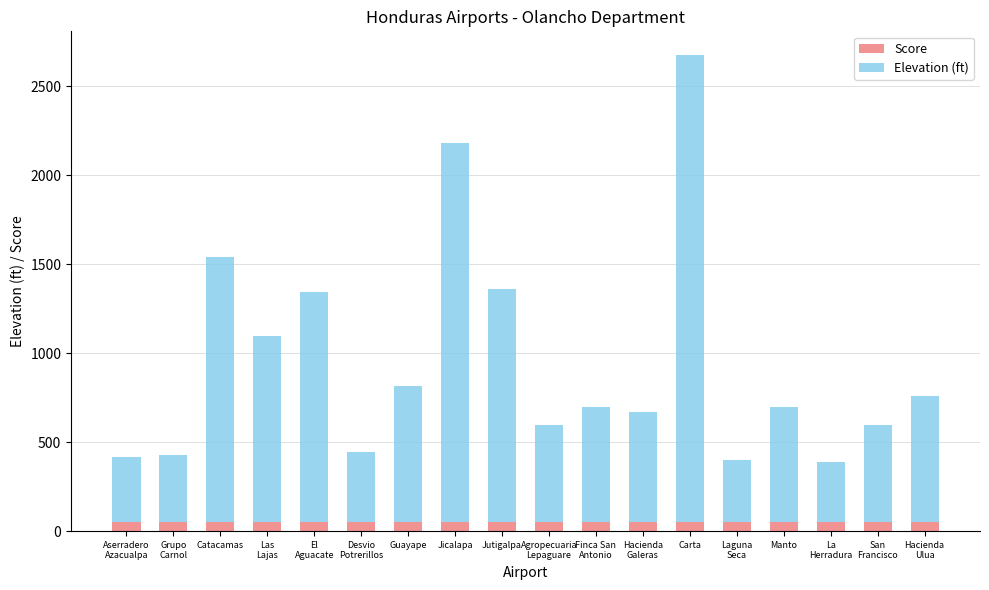

At which category is the sum across all series the highest?

Carta